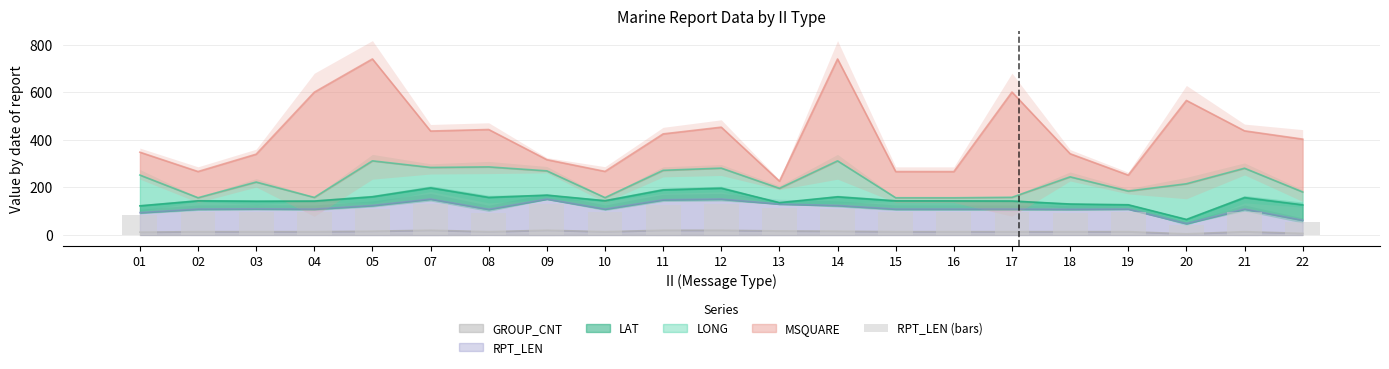

At which label is the value closest to 87?

01